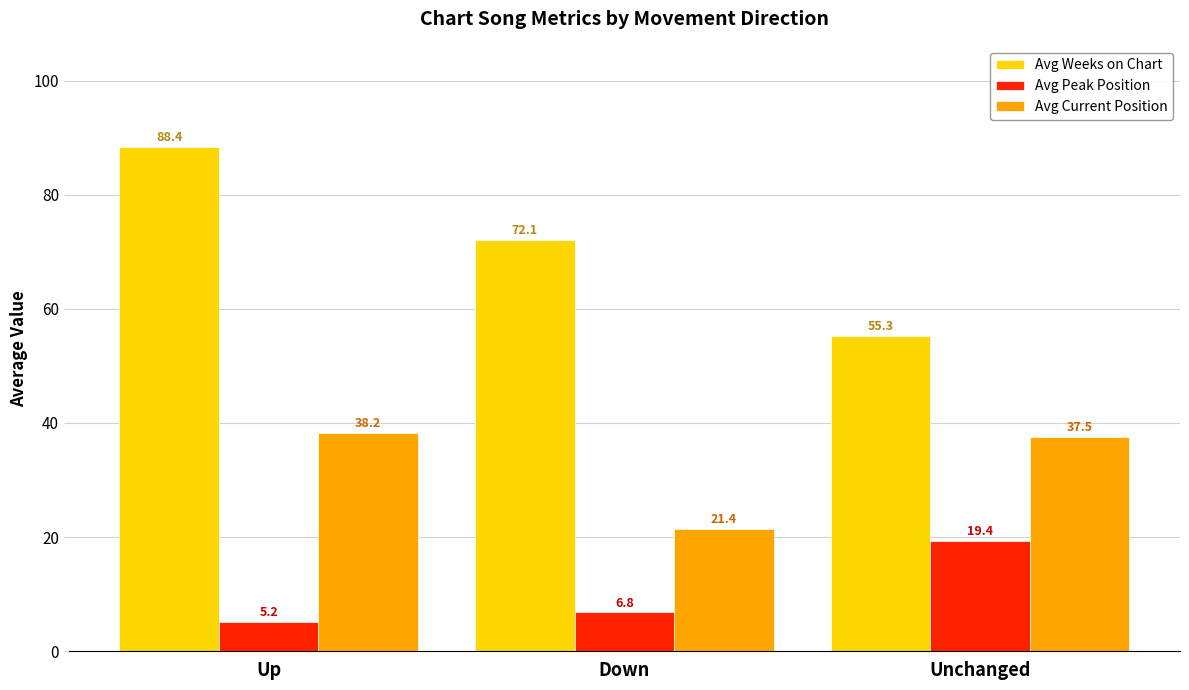

What is the total value across all series at Down?

100.3